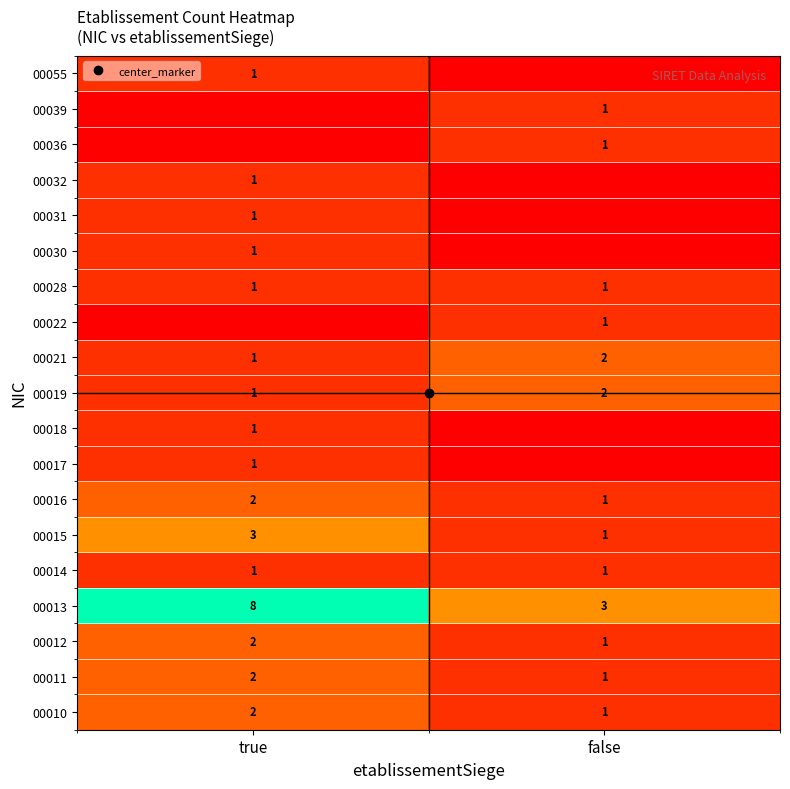

Count the 00013 values in the range 3 to 8.

2